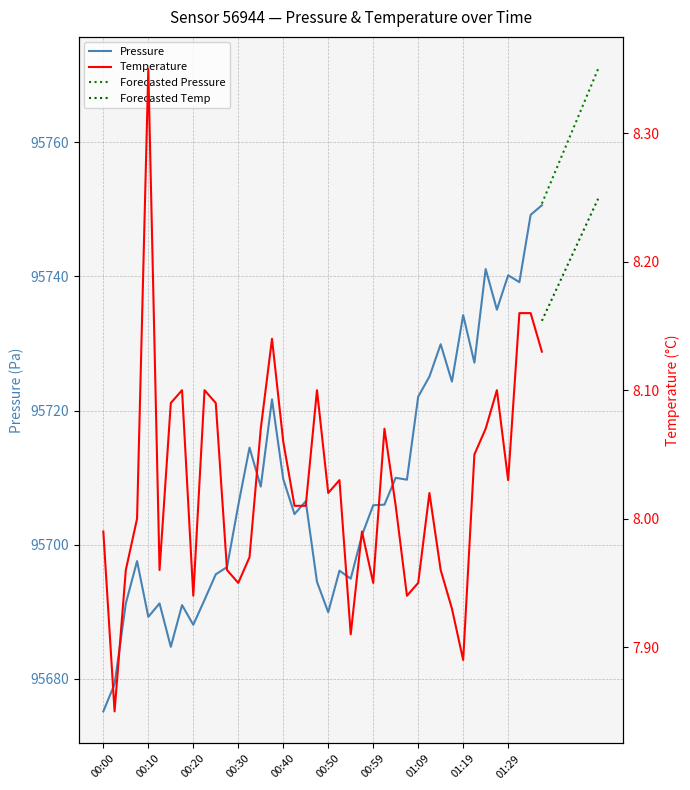

Reading left to right, extract all data points from this chart.

pressure: 00:00=95675.2	00:03=95679.2	00:05=95691.2	00:08=95697.6	00:10=95689.2	00:13=95691.2	00:15=95684.8	00:18=95691.0	00:20=95688.1	00:23=95691.8	00:25=95695.6	00:28=95696.7	00:30=95705.9	00:33=95714.5	00:35=95708.7	00:37=95721.7	00:40=95709.8	00:42=95704.6	00:45=95706.5	00:47=95694.5	00:50=95689.9	00:52=95696.1	00:54=95694.9	00:57=95701.4	00:59=95705.9	01:02=95706.0	01:04=95710.0	01:07=95709.7	01:09=95722.1	01:12=95725.1	01:14=95729.9	01:17=95724.3	01:19=95734.2	01:22=95727.1	01:24=95741.1	01:27=95735.0	01:29=95740.2	01:32=95739.1	01:34=95749.2	01:37=95750.6
temperature: 00:00=8.0	00:03=7.8	00:05=8.0	00:08=8.0	00:10=8.3	00:13=8.0	00:15=8.1	00:18=8.1	00:20=7.9	00:23=8.1	00:25=8.1	00:28=8.0	00:30=8.0	00:33=8.0	00:35=8.1	00:37=8.1	00:40=8.1	00:42=8.0	00:45=8.0	00:47=8.1	00:50=8.0	00:52=8.0	00:54=7.9	00:57=8.0	00:59=8.0	01:02=8.1	01:04=8.0	01:07=7.9	01:09=8.0	01:12=8.0	01:14=8.0	01:17=7.9	01:19=7.9	01:22=8.1	01:24=8.1	01:27=8.1	01:29=8.0	01:32=8.2	01:34=8.2	01:37=8.1